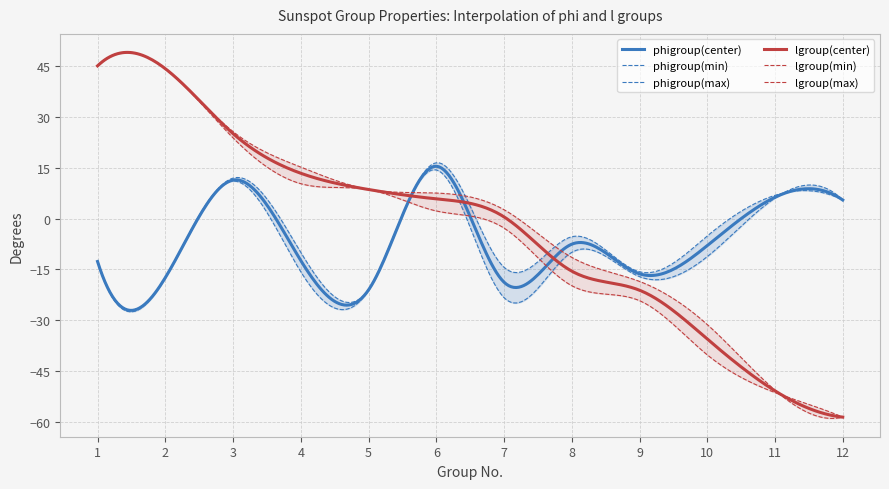

Between which two adjacent categories do phigroup(min) and lgroup(min) first intersect?

5 and 6